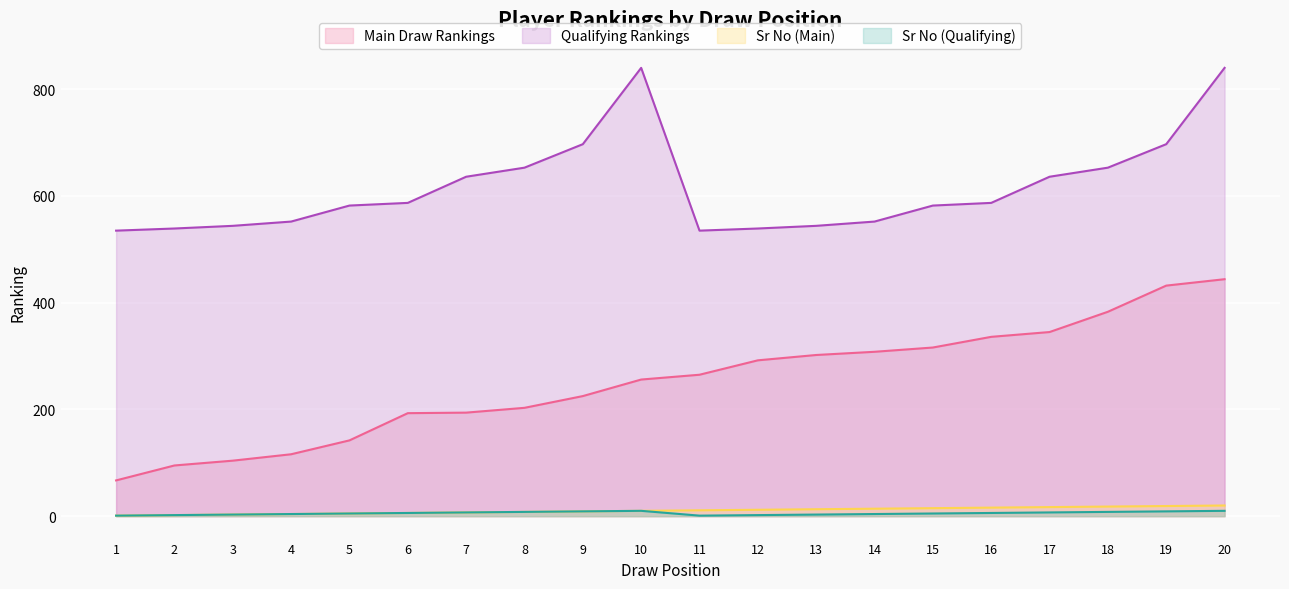

Which category has the highest value across all series?

10